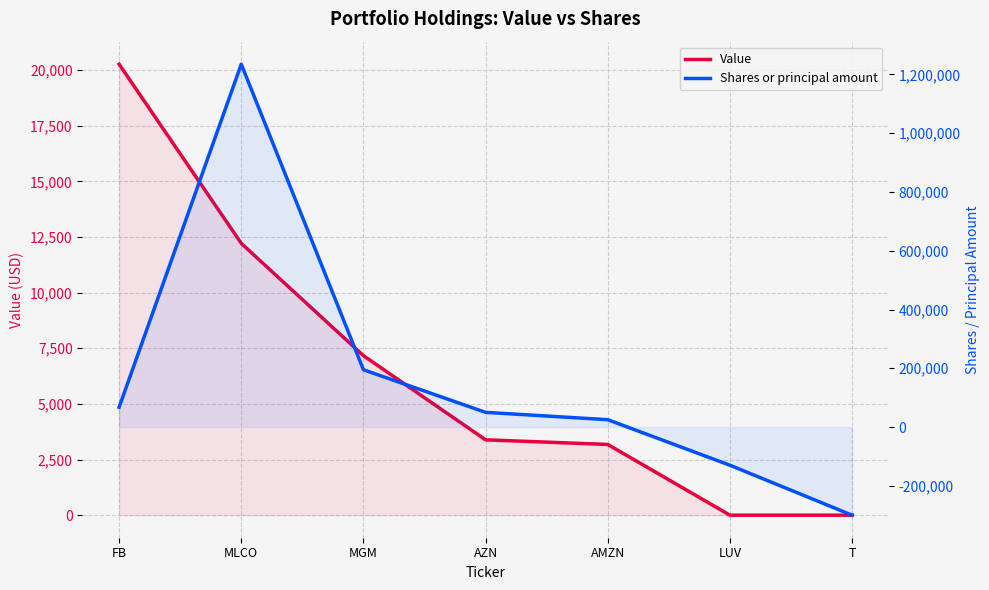

How many times do Shares or principal amount and Value cross each other?

1